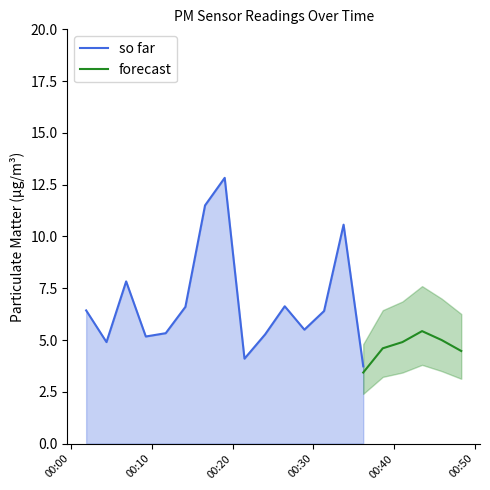

At which category is the sum across all series the highest?

2023-06-10T00:19:02